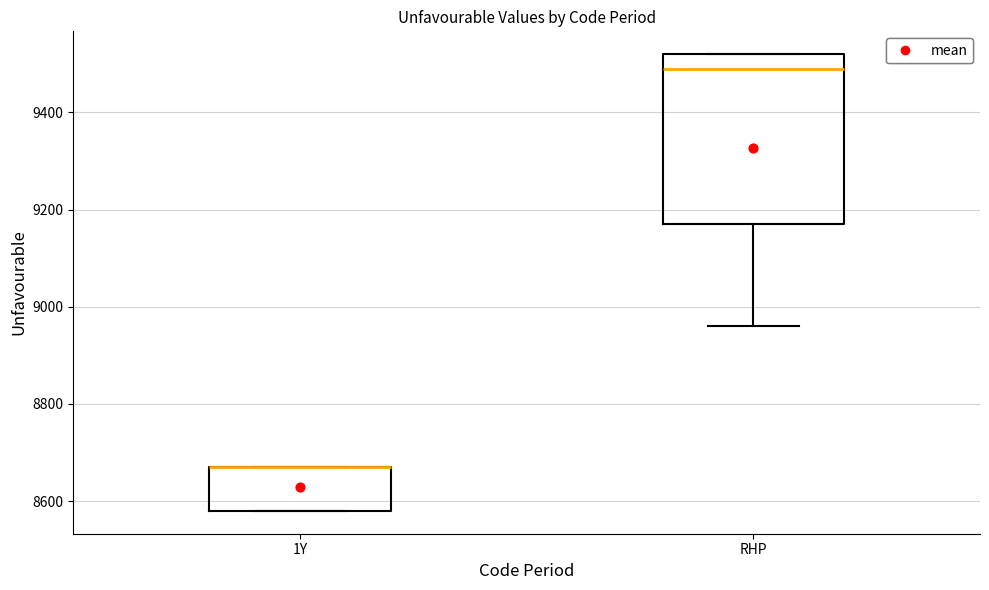

Comparing the boxes themselves (not the whiskers), which one is the tallest?

RHP